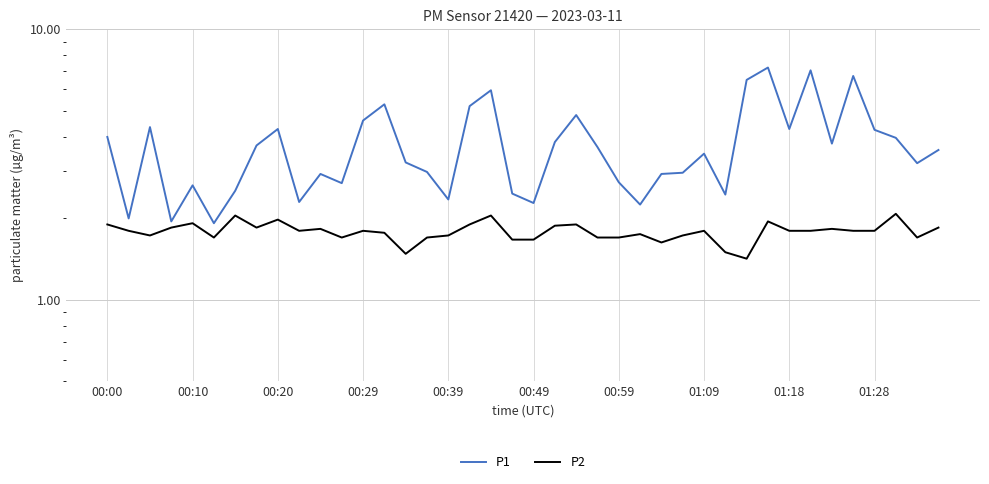

Reading left to right, transcribe all the data shown in this chart.

P1: 4.0	2.0	4.3	1.9	2.6	1.9	2.5	3.7	4.3	2.3	2.9	2.7	4.6	5.3	3.2	3.0	2.4	5.2	6.0	2.5	2.3	3.8	4.8	3.7	2.7	2.2	2.9	3.0	3.5	2.5	6.5	7.2	4.3	7.0	3.8	6.7	4.2	4.0	3.2	3.6
P2: 1.9	1.8	1.7	1.9	1.9	1.7	2.0	1.9	2.0	1.8	1.8	1.7	1.8	1.8	1.5	1.7	1.7	1.9	2.0	1.7	1.7	1.9	1.9	1.7	1.7	1.8	1.6	1.7	1.8	1.5	1.4	1.9	1.8	1.8	1.8	1.8	1.8	2.1	1.7	1.9